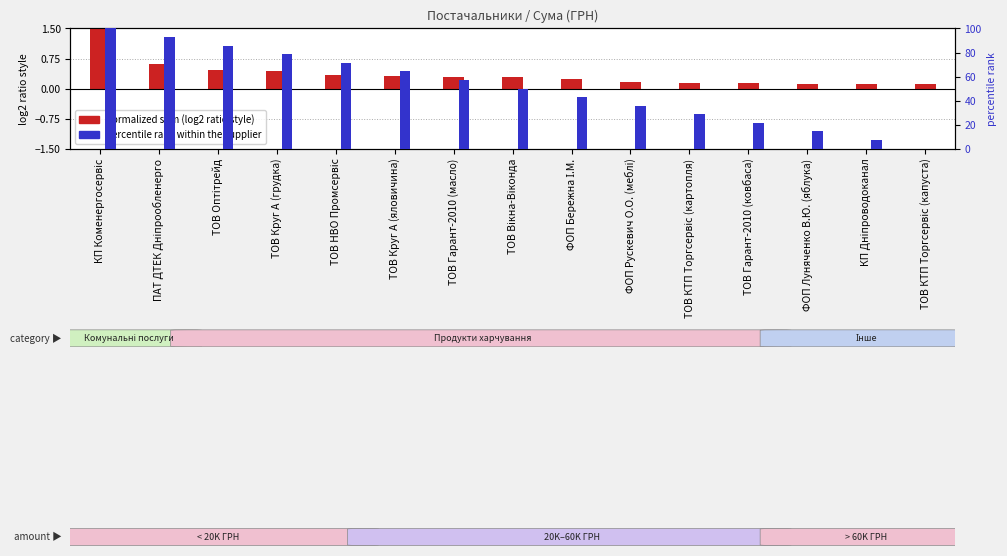

Between ФОП Бережна І.М. and ТОВ Гарант-2010 (ковбаса), which series saw the biggest shift?

percentile rank within supplier